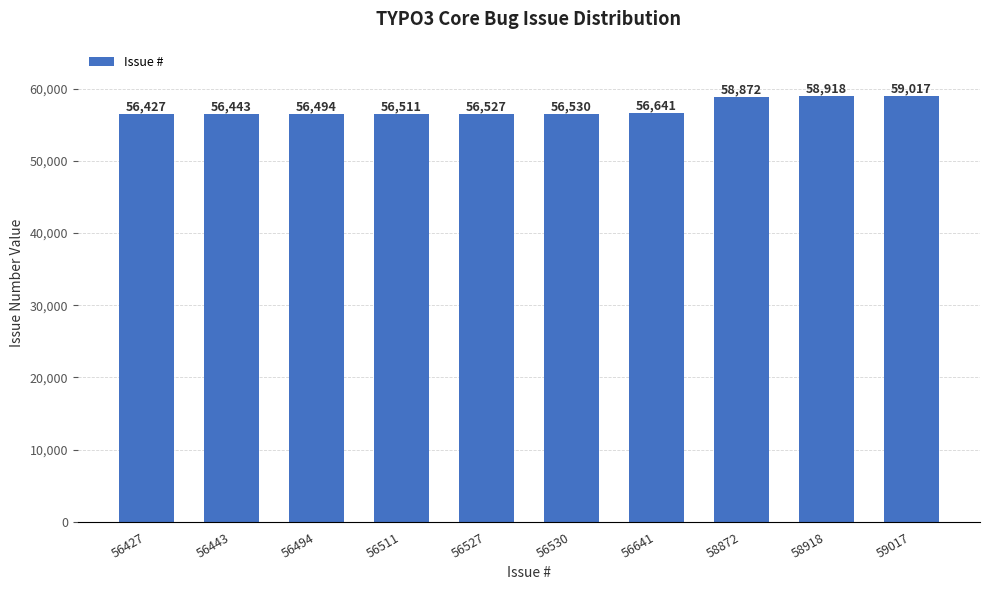

What is the ratio of the value at 56427 to the value at 58872?

1.0